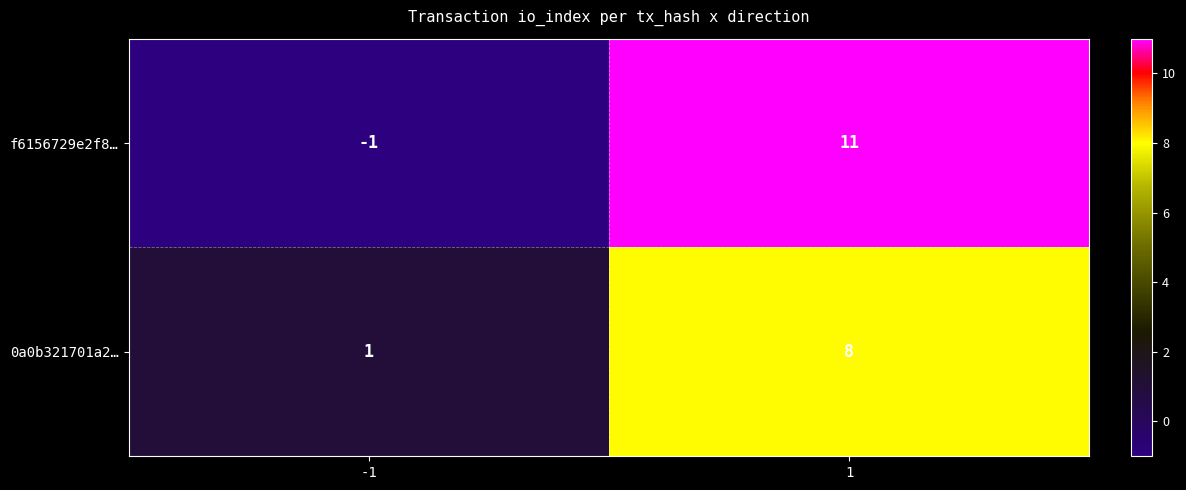

What is the minimum value shown in the chart?

-1